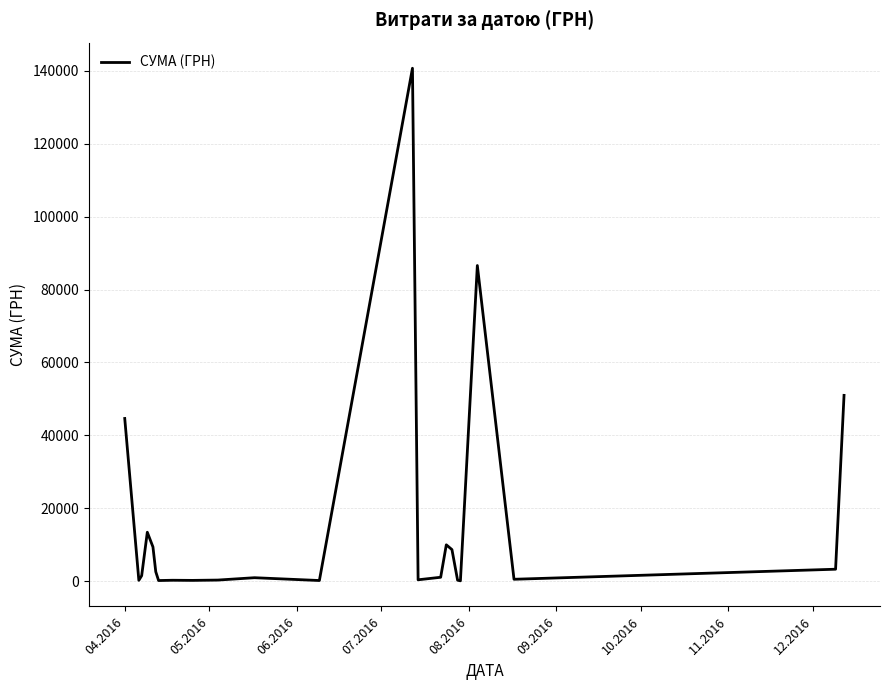

Does the chart display data point markers on the line(s)?

No